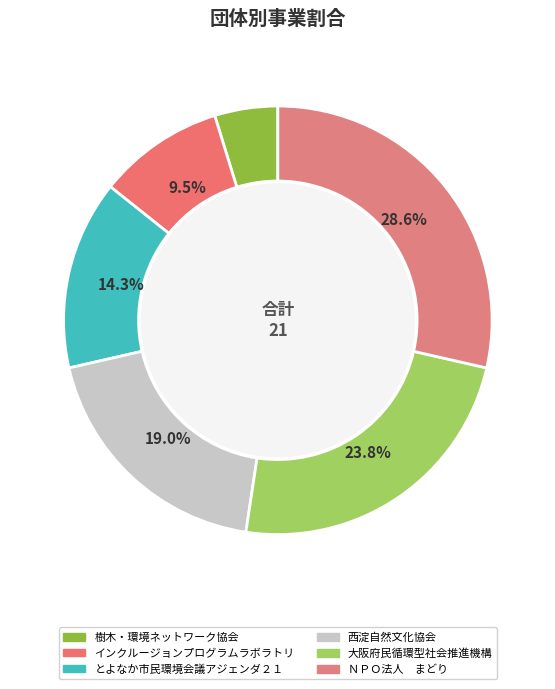

Count the number of slices in the pie.

6